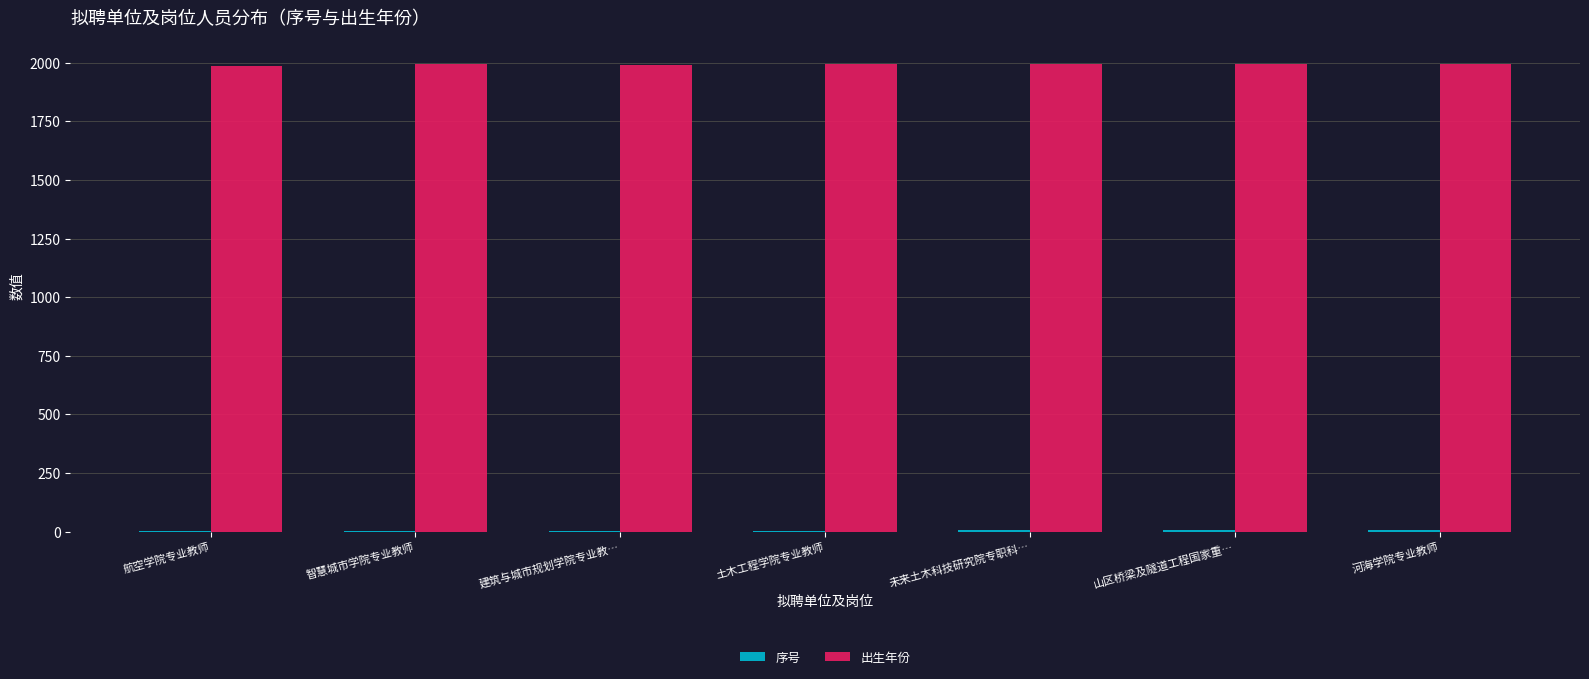

The value of 出生年份 at 土木工程学院专业教师 is 1994. True or false?

True